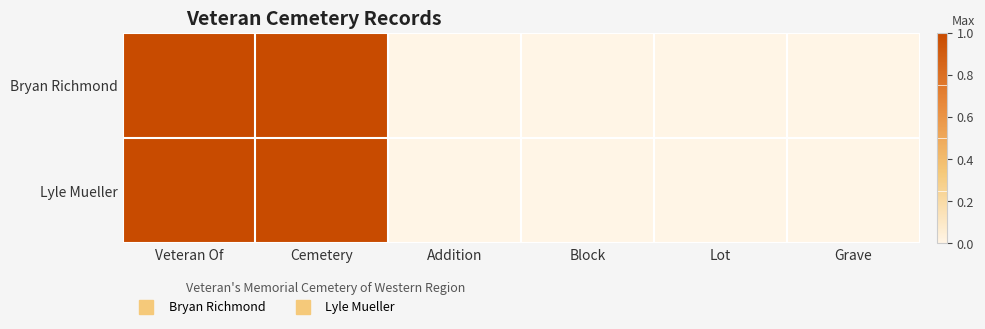

At which category is the sum across all series the highest?

Veteran Of